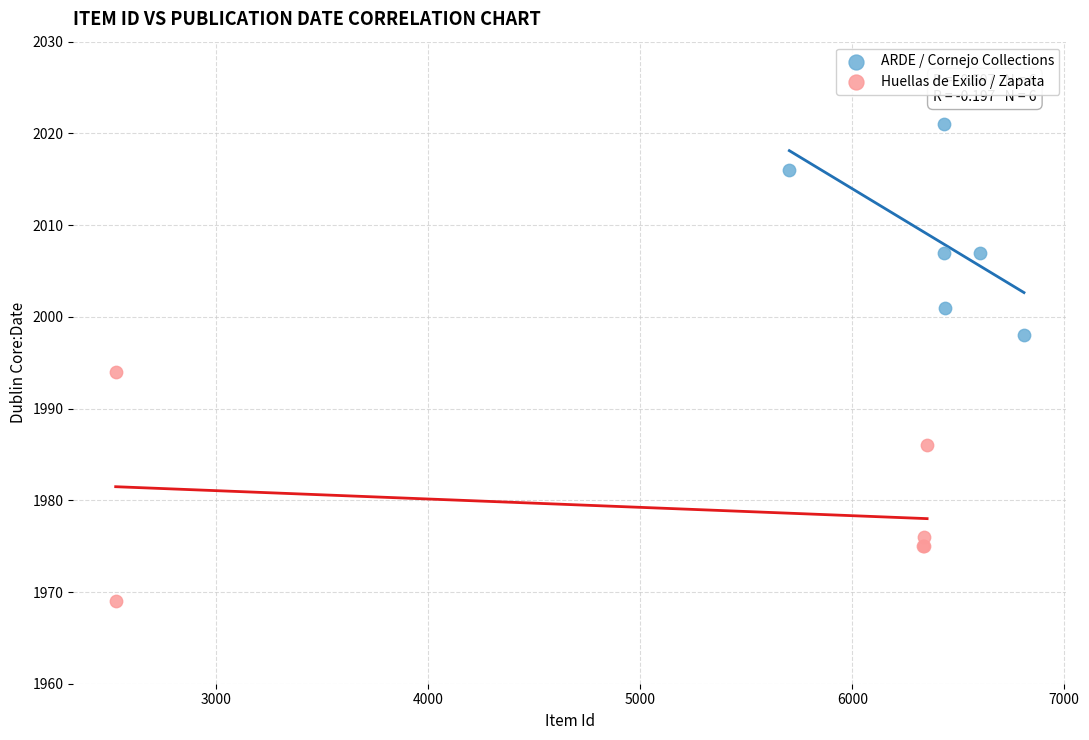

Which series contains the highest Y value?

ARDE / Cornejo Collections